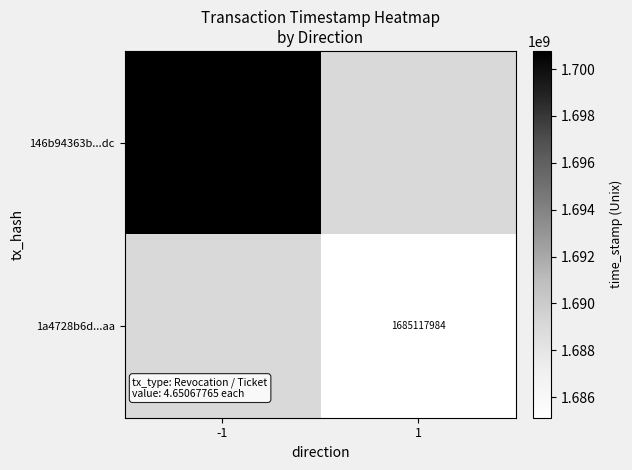

The value of 1a4728b6d...aa at 1 is 904249833. True or false?

False